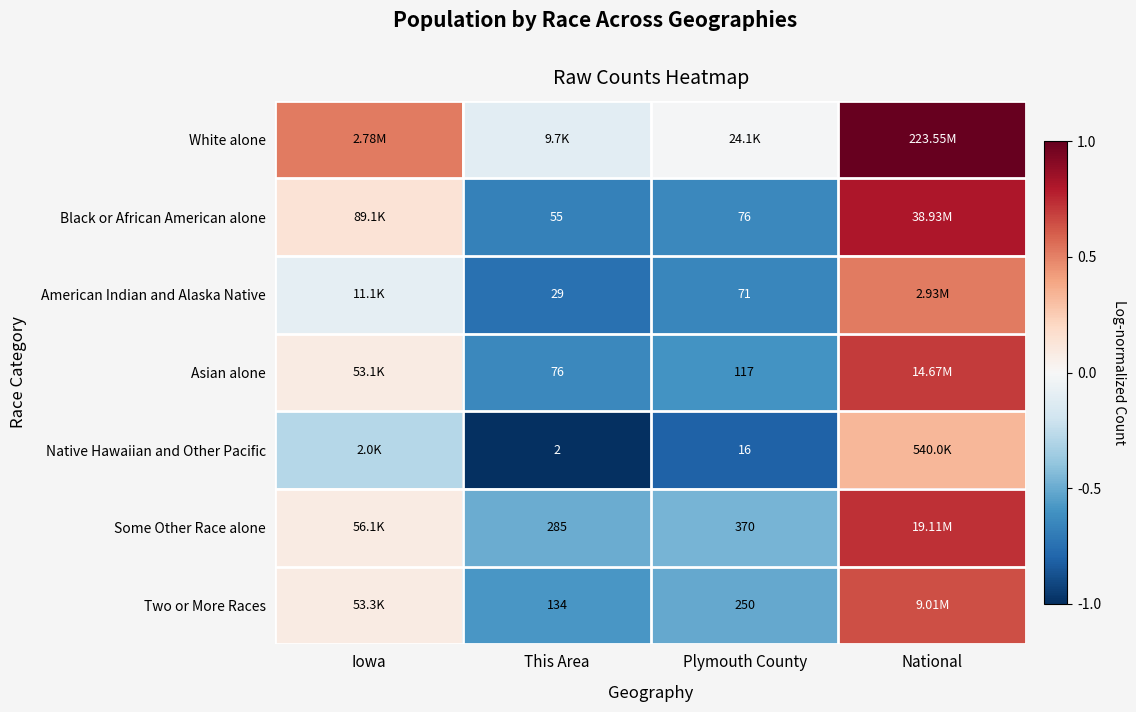

The value of Some Other Race alone at National is 1.2. True or false?

False